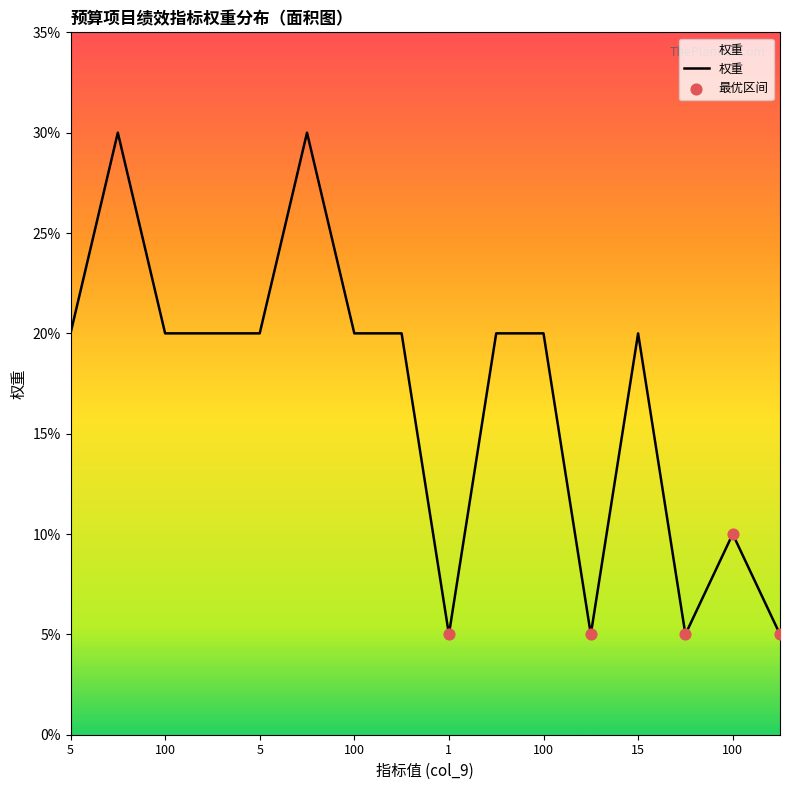

What is the difference between the maximum and minimum values?

25